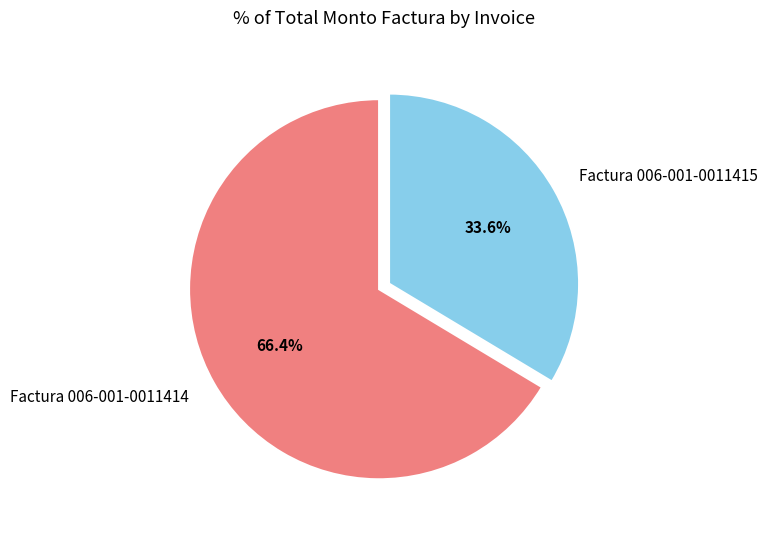

Which category accounts for the majority?

Factura 006-001-0011414